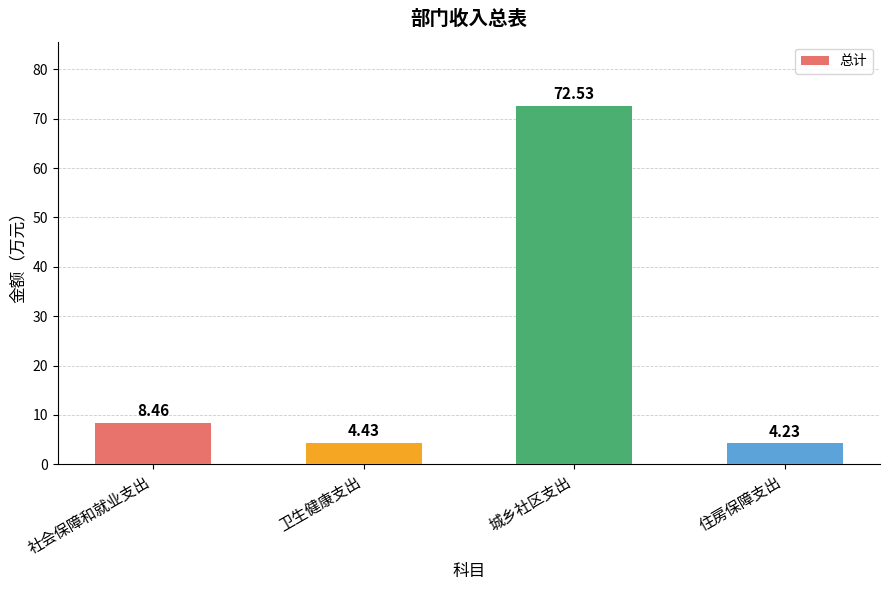

Which category has the highest value across all series?

城乡社区支出